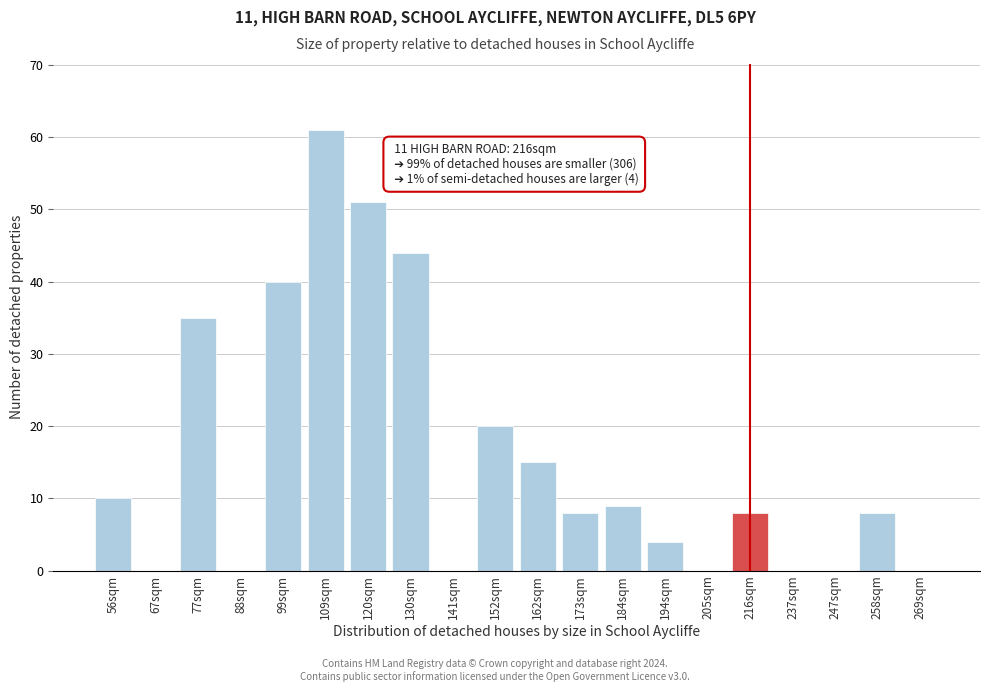

Reading left to right, what are all the values shown in this chart?

56sqm=10	67sqm=0	77sqm=35	88sqm=0	99sqm=40	109sqm=61	120sqm=51	130sqm=44	141sqm=0	152sqm=20	162sqm=15	173sqm=8	184sqm=9	194sqm=4	205sqm=0	216sqm=8	237sqm=0	247sqm=0	258sqm=8	269sqm=0